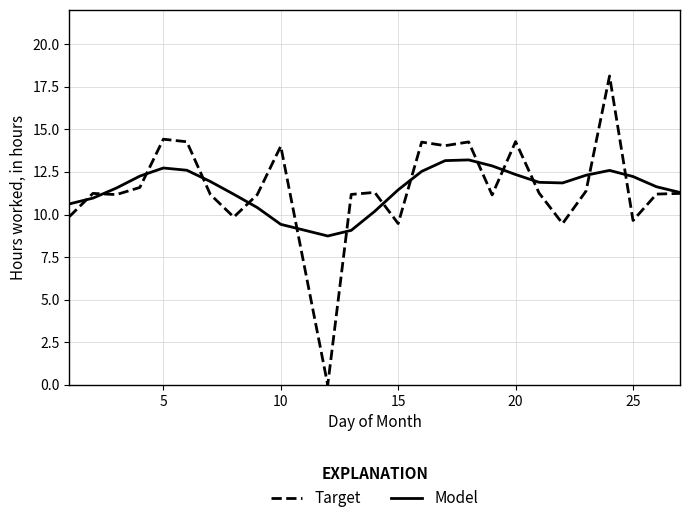

Which series has the widest spread of values?

Target